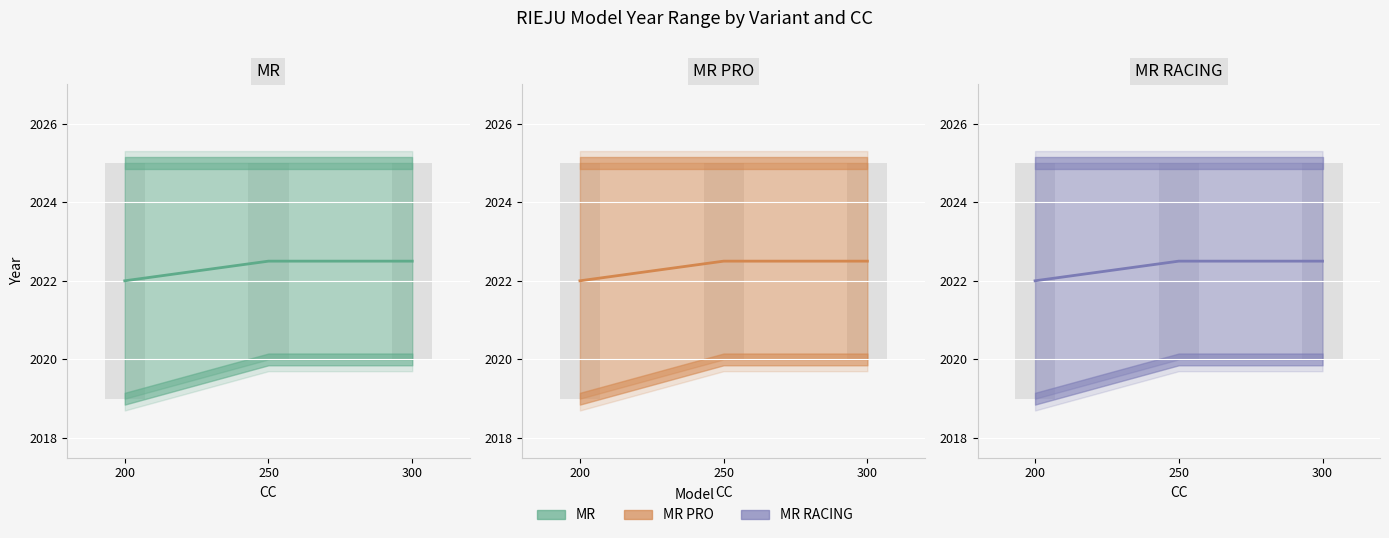

What is the difference between the second highest and minimum values in the MR PRO series?

0.5